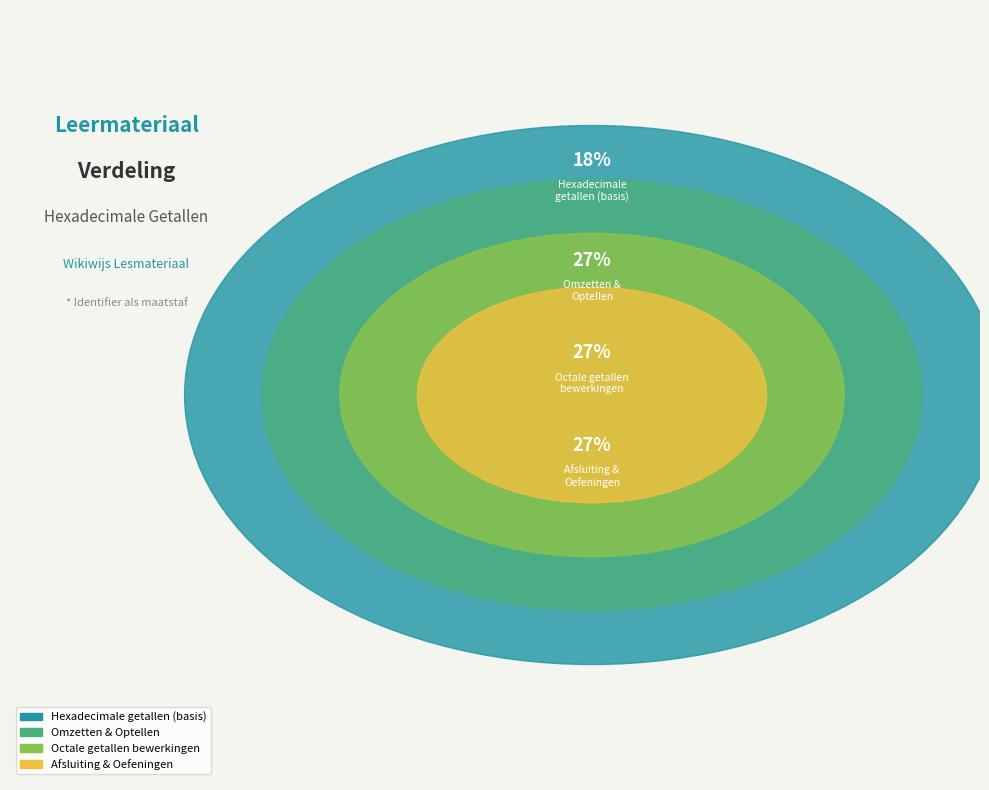

What is the smallest slice in the pie chart?

Hexadecimale getallen